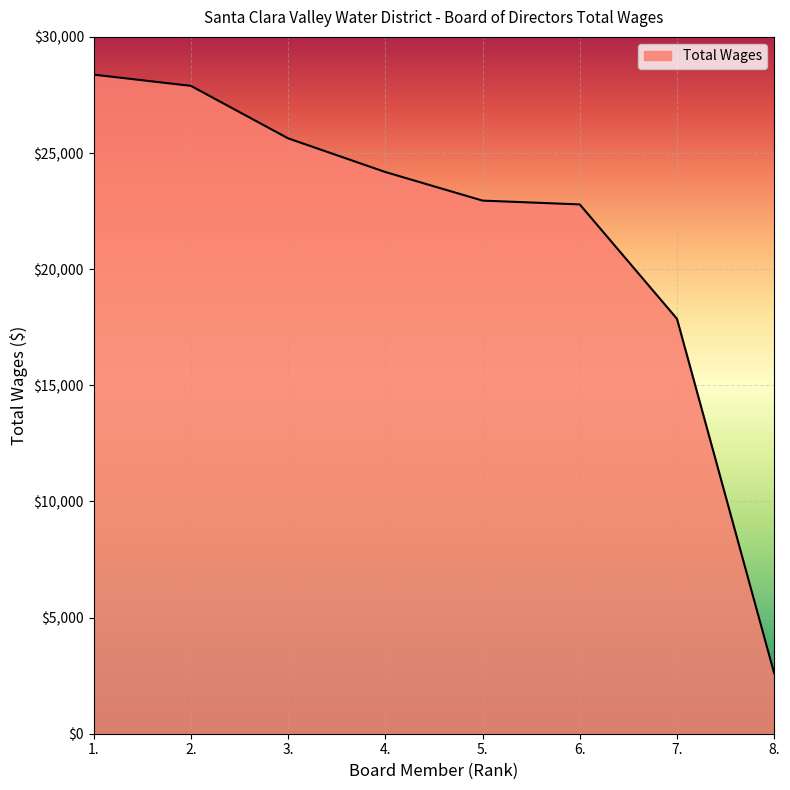

How many lines are shown in the chart?

1